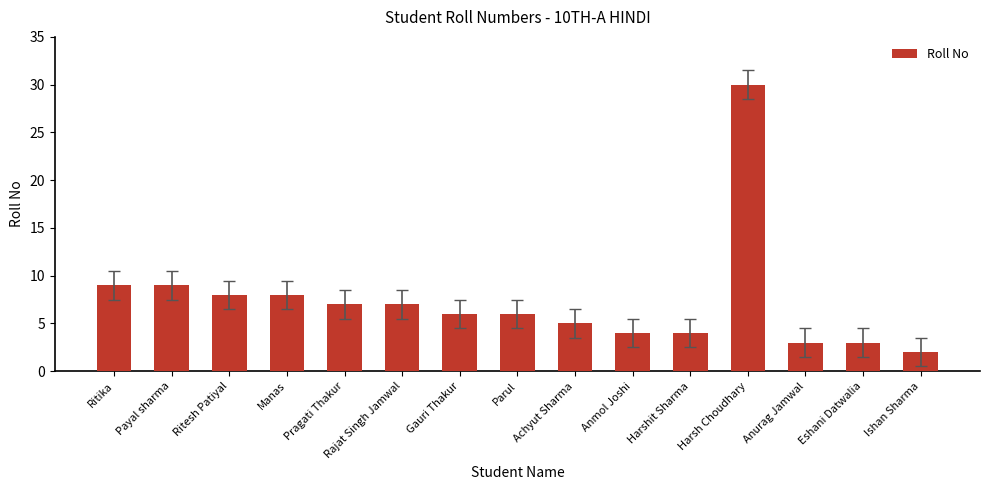

What is the value of the 8th bar from the left?

6